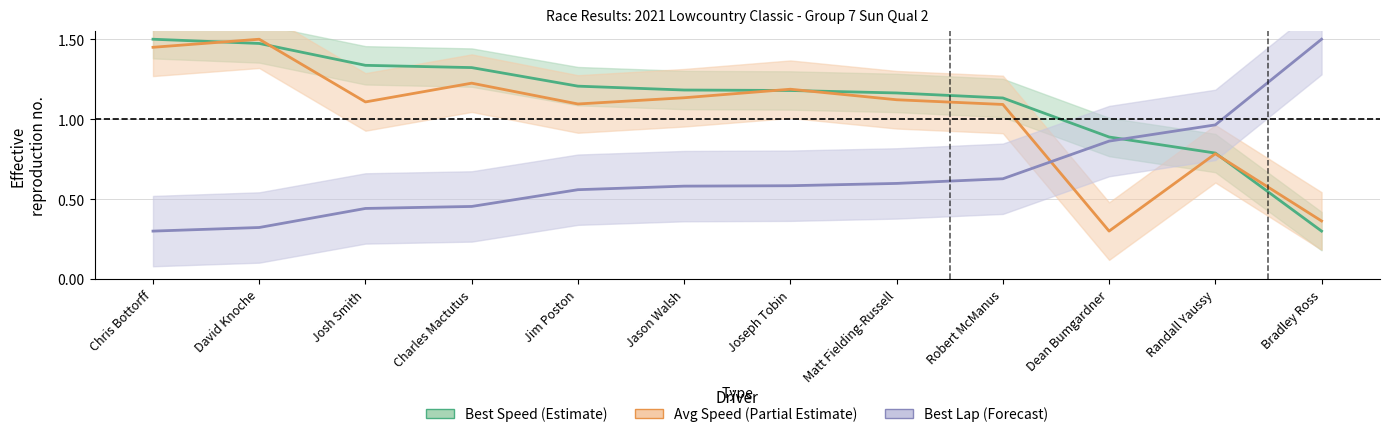

At Bradley Ross, list the series in order from largest to smallest.

Best Lap (Forecast), Avg Speed (Partial Estimate), Best Speed (Estimate)